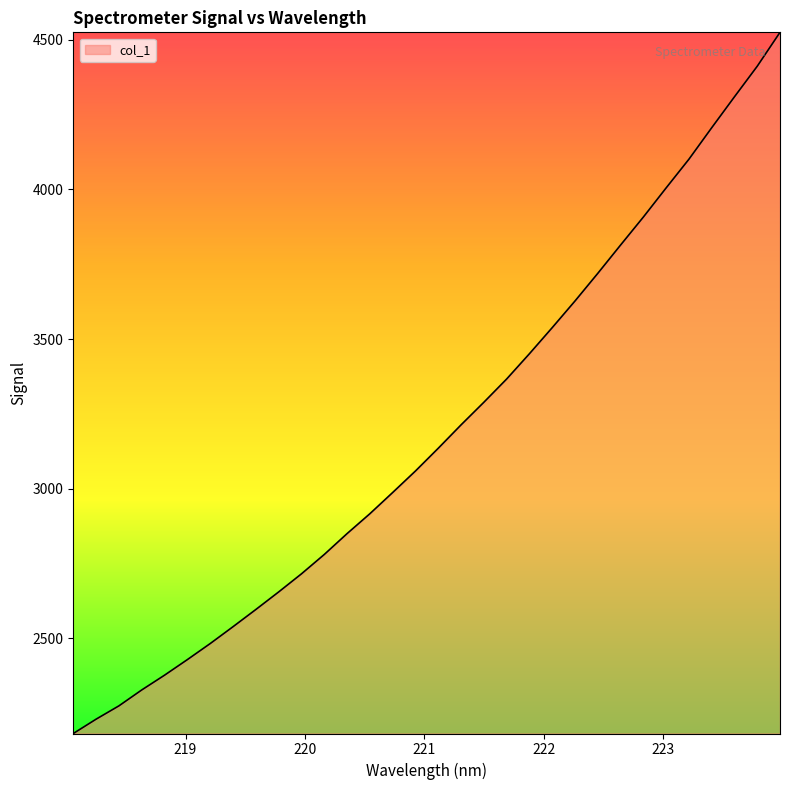

What is the smallest value displayed?

2182.0